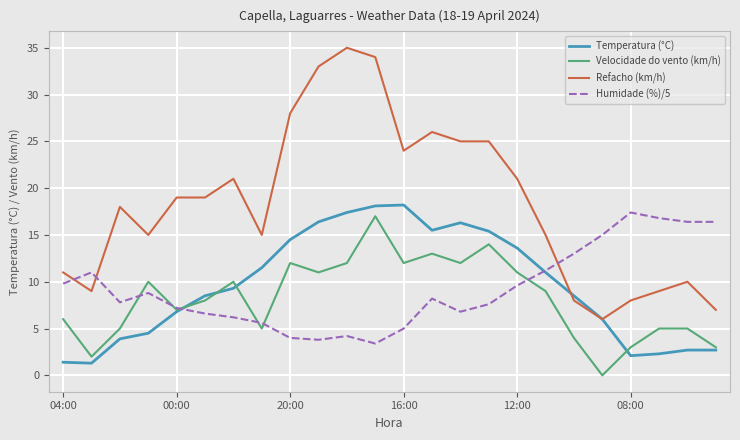

True or false: Velocidade do vento (km/h) and Refacho (km/h) cross at least once.

False